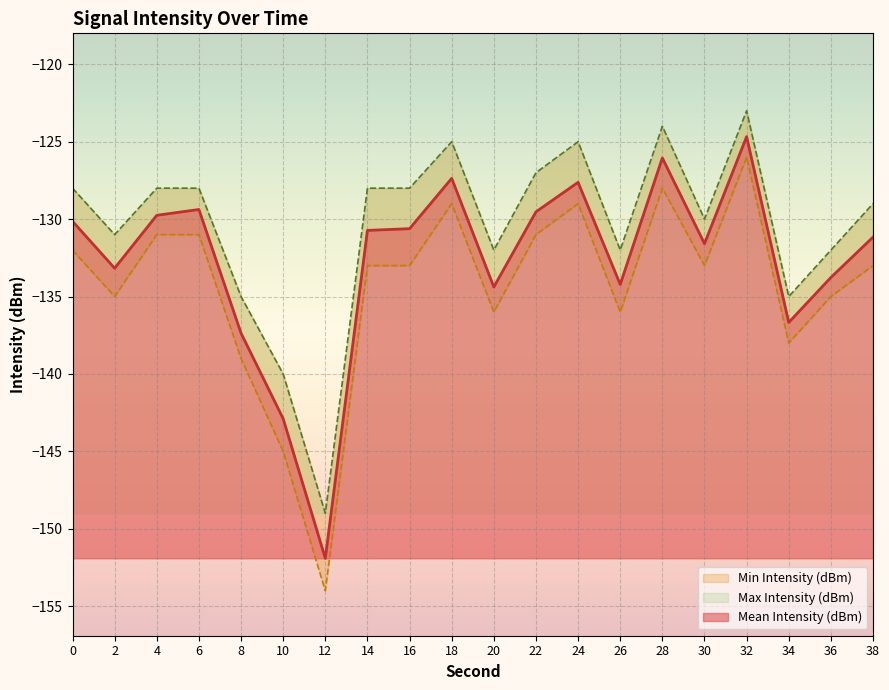

Reading left to right, list all the values displayed in this chart.

Mean Intensity (dBm): 0=-130.1	2=-133.2	4=-129.8	6=-129.4	8=-137.4	10=-142.9	12=-151.9	14=-130.7	16=-130.6	18=-127.4	20=-134.4	22=-129.5	24=-127.6	26=-134.2	28=-126.0	30=-131.6	32=-124.7	34=-136.7	36=-133.8	38=-131.2
Min Intensity (dBm): 0=-132.0	2=-135.0	4=-131.0	6=-131.0	8=-139.0	10=-145.0	12=-154.0	14=-133.0	16=-133.0	18=-129.0	20=-136.0	22=-131.0	24=-129.0	26=-136.0	28=-128.0	30=-133.0	32=-126.0	34=-138.0	36=-135.0	38=-133.0
Max Intensity (dBm): 0=-128.0	2=-131.0	4=-128.0	6=-128.0	8=-135.0	10=-140.0	12=-149.0	14=-128.0	16=-128.0	18=-125.0	20=-132.0	22=-127.0	24=-125.0	26=-132.0	28=-124.0	30=-130.0	32=-123.0	34=-135.0	36=-132.0	38=-129.0